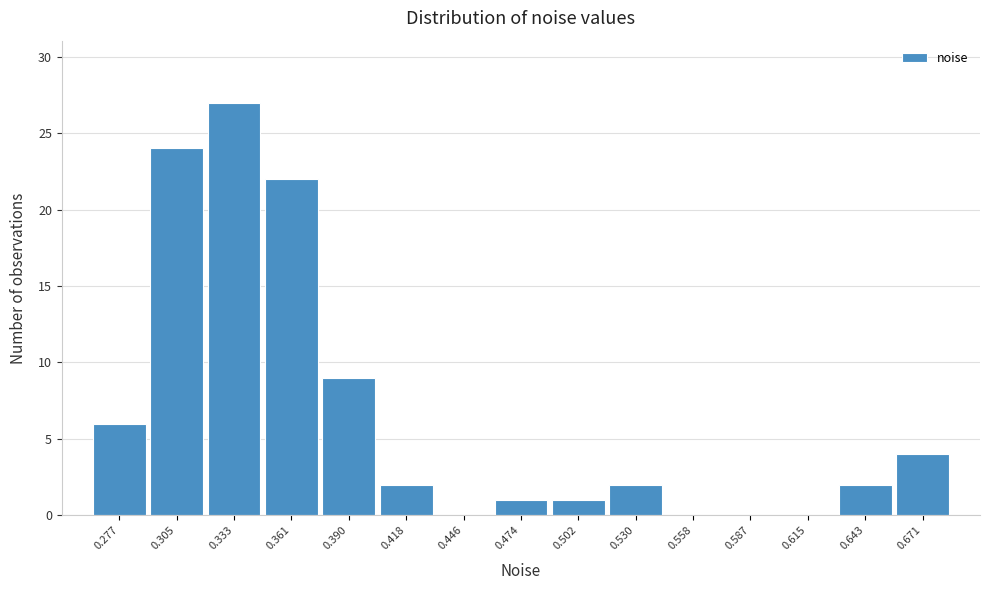

Reading left to right, list every bar in this chart as the range it spans on the x-axis followed by its height. Neither the bar edges nor the heights are printed on the chart, so give them approximately, as read against the axes.

0.265 to 0.290: 6
0.290 to 0.320: 24
0.320 to 0.345: 27
0.345 to 0.375: 22
0.375 to 0.405: 9
0.405 to 0.430: 2
0.430 to 0.460: 0
0.460 to 0.490: 1
0.490 to 0.515: 1
0.515 to 0.545: 2
0.545 to 0.570: 0
0.570 to 0.600: 0
0.600 to 0.630: 0
0.630 to 0.655: 2
0.655 to 0.685: 4